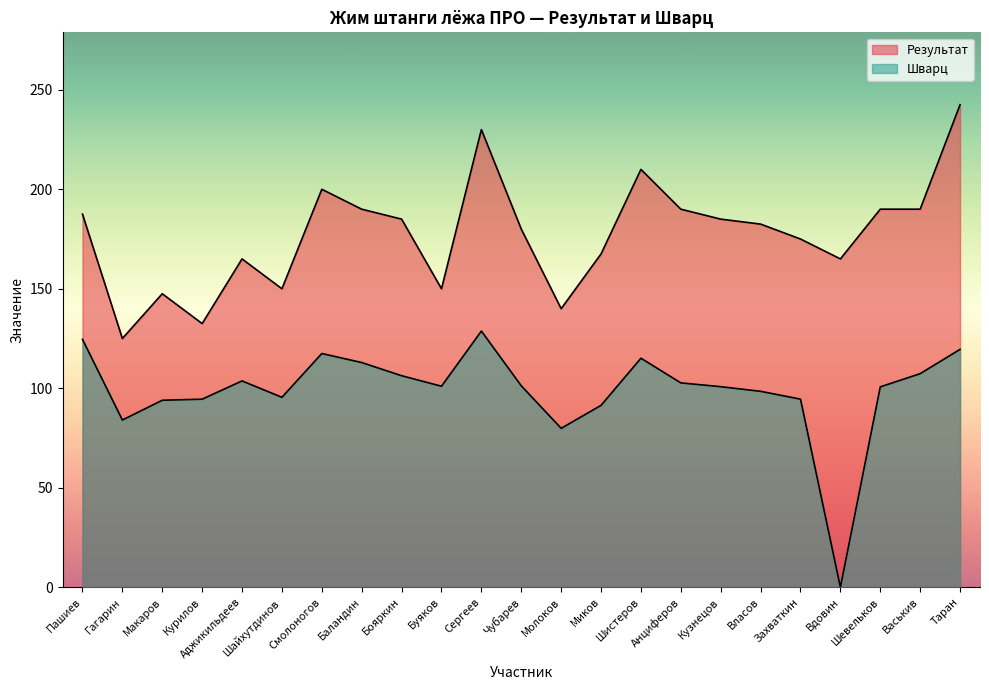

Reading left to right, extract all data points from this chart.

Результат: Пашиев=187.5	Гагарин=125.0	Макаров=147.5	Курилов=132.5	Аджикильдеев=165.0	Шайхутдинов=150.0	Смолоногов=200.0	Баландин=190.0	Бояркин=185.0	Буяков=150.0	Сергеев=230.0	Чубарев=180.0	Молоков=140.0	Миков=167.5	Шистеров=210.0	Анциферов=190.0	Кузнецов=185.0	Власов=182.5	Захваткин=175.0	Вдовин=165.0	Шевельков=190.0	Васькив=190.0	Таран=242.5
Шварц: Пашиев=124.6	Гагарин=84.0	Макаров=94.0	Курилов=94.5	Аджикильдеев=103.7	Шайхутдинов=95.5	Смолоногов=117.5	Баландин=112.9	Бояркин=106.3	Буяков=101.0	Сергеев=128.7	Чубарев=101.2	Молоков=79.9	Миков=91.4	Шистеров=115.1	Анциферов=102.7	Кузнецов=100.8	Власов=98.5	Захваткин=94.5	Вдовин=0.0	Шевельков=100.7	Васькив=107.3	Таран=119.5